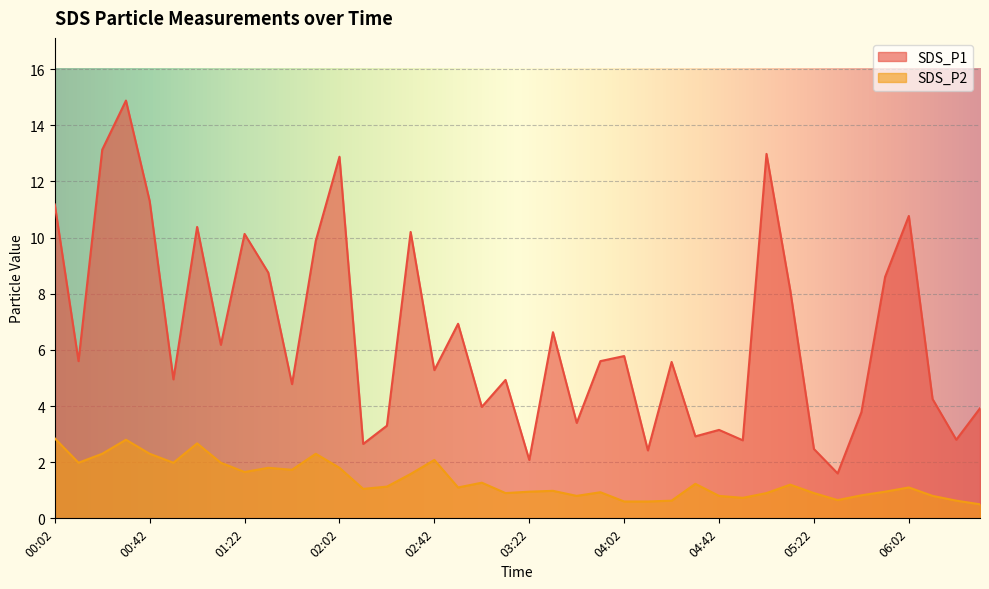

What is the lowest value of the SDS_P1 series?

1.6